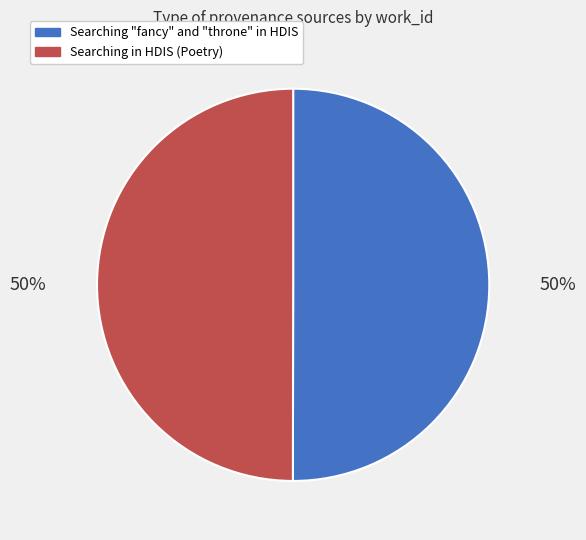

What is the ratio of the value at Searching in HDIS (Poetry) to the value at Searching "fancy" and "throne" in HDIS?

1.0